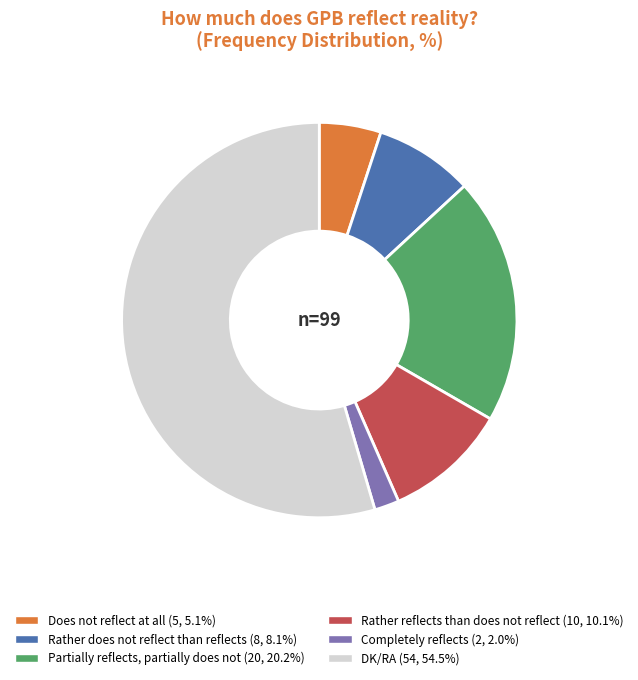

Which category has the smallest portion of the pie?

Completely reflects